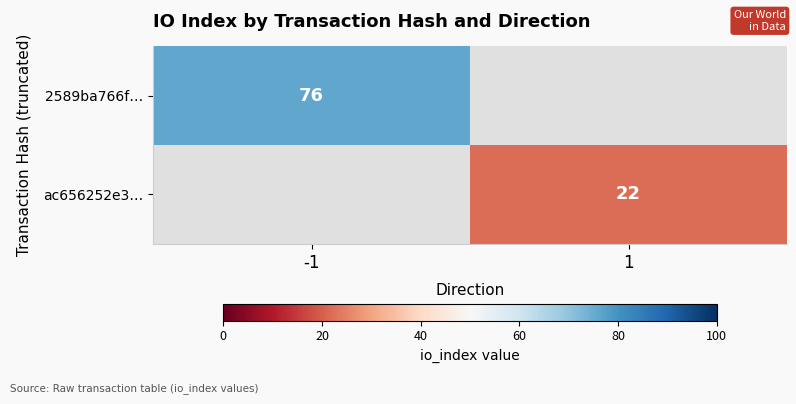

Which label corresponds to the smallest value in the chart?

1